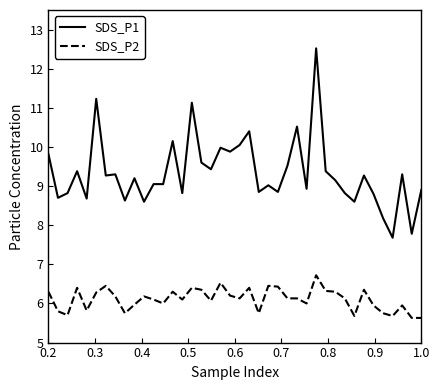

Rank the series by their average value, from lowest to highest.

SDS_P2, SDS_P1